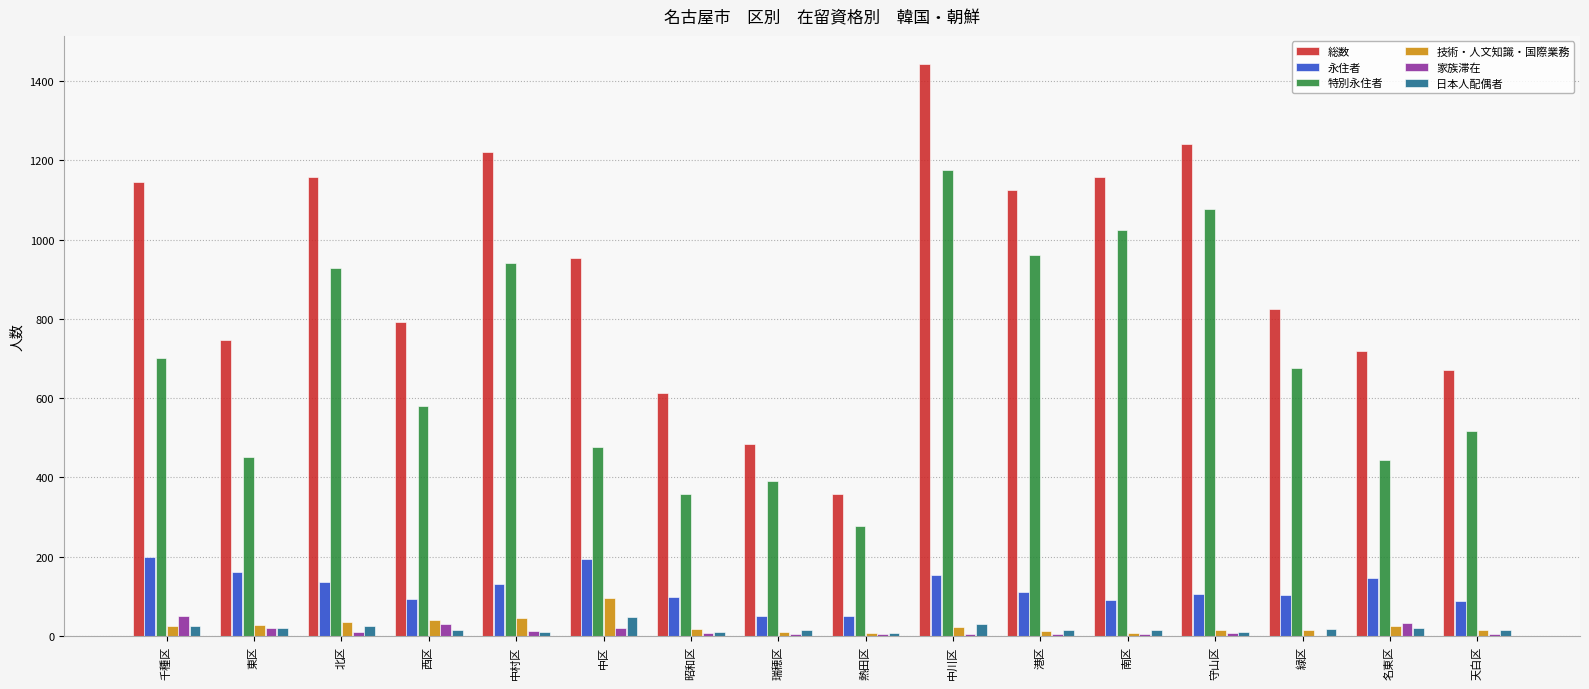

What is the sum of all 永住者 values?

1908